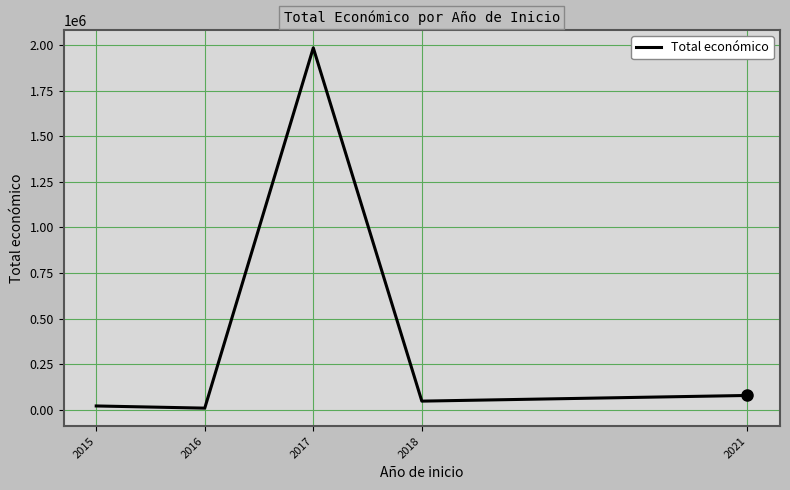

What is the greatest value displayed?

1986382